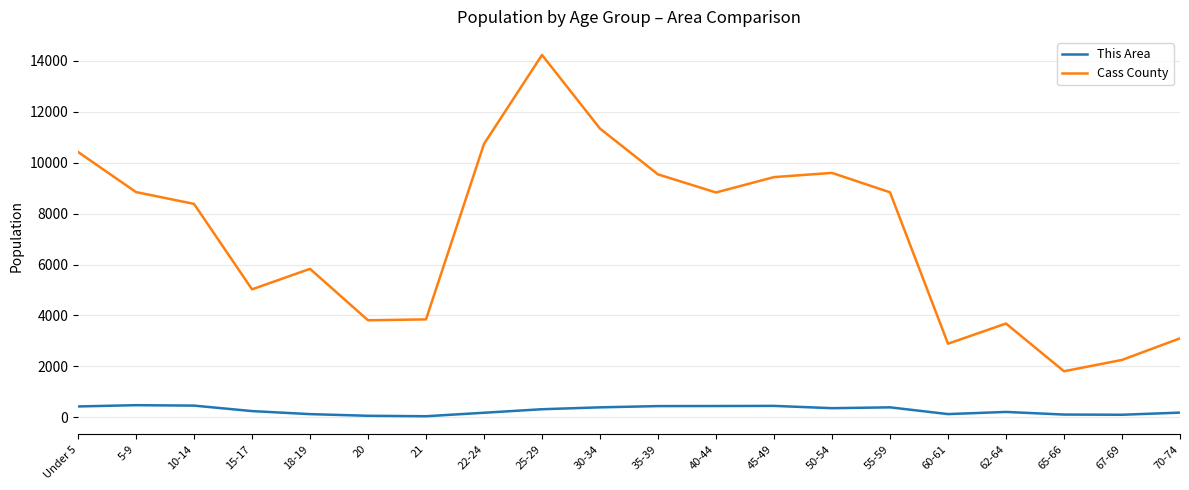

True or false: This Area and Cass County cross at least once.

False